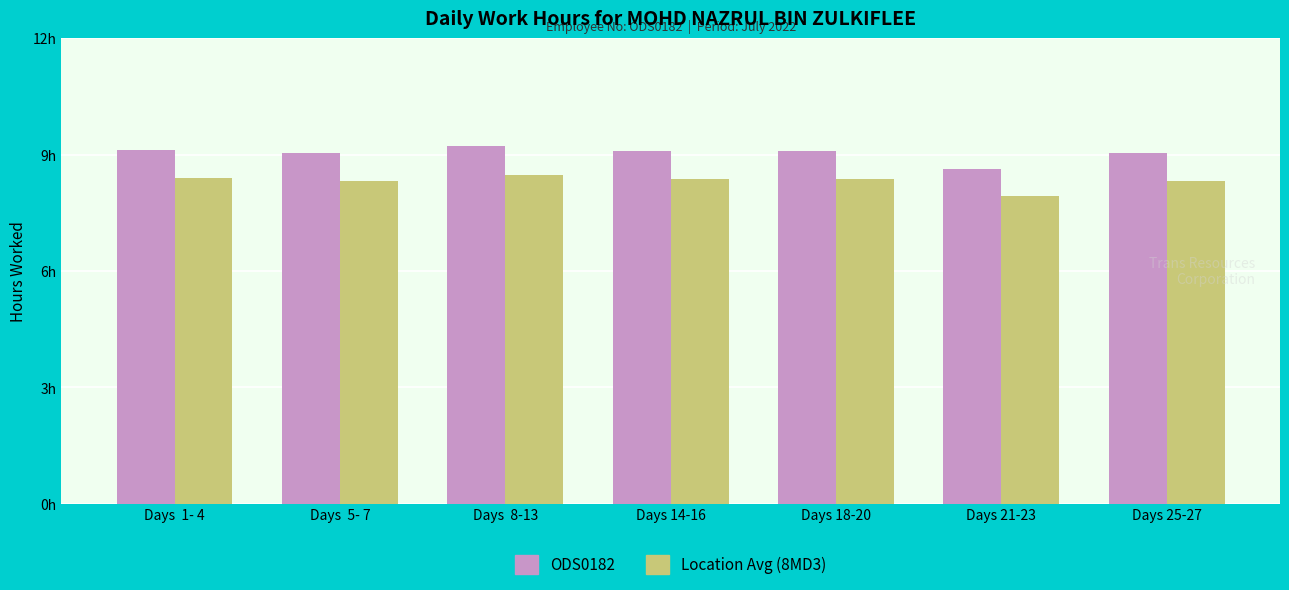

Is the value of Location Avg (8MD3) at Days 18-20 greater than the value of ODS0182 at Days 21-23?

No